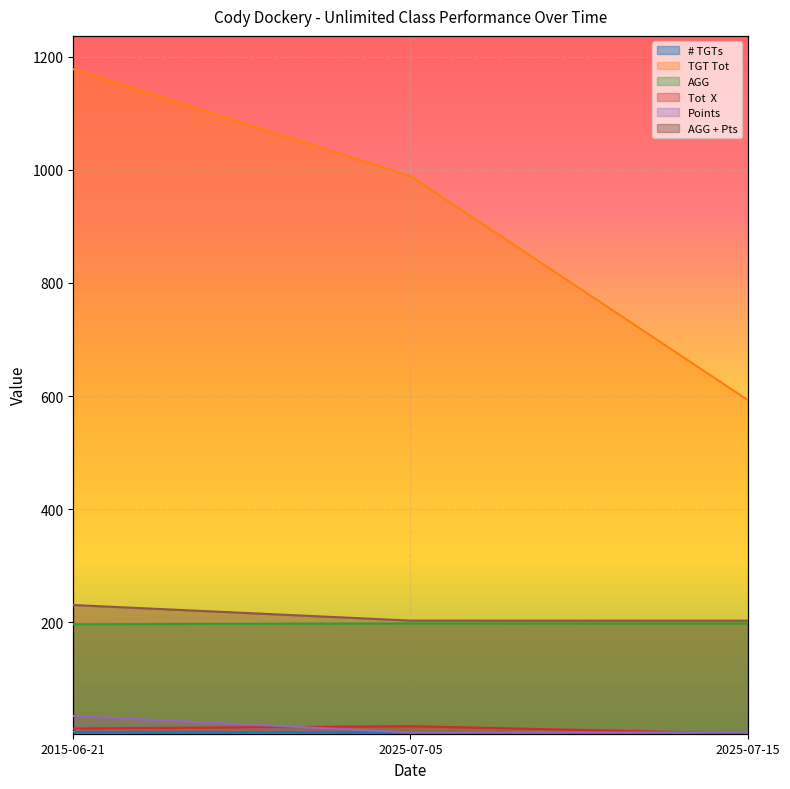

List the labels in order of Points value, largest first.

2015-06-21, 2025-07-05, 2025-07-15